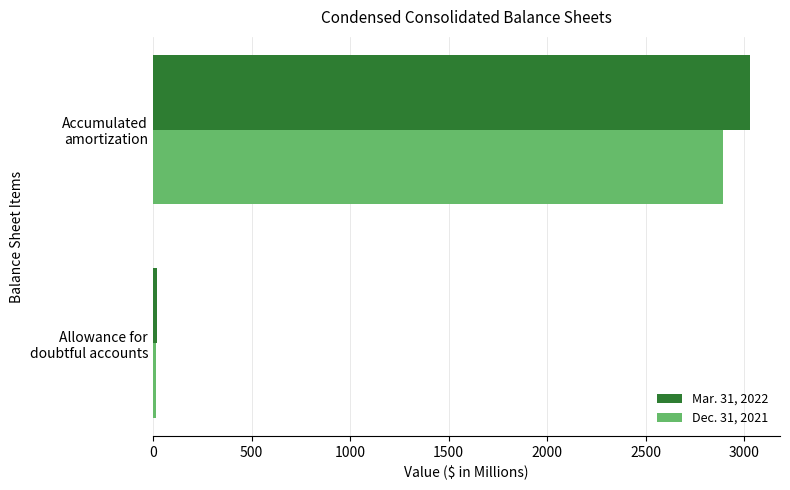

Rank the series by their average value, from highest to lowest.

Mar. 31, 2022, Dec. 31, 2021